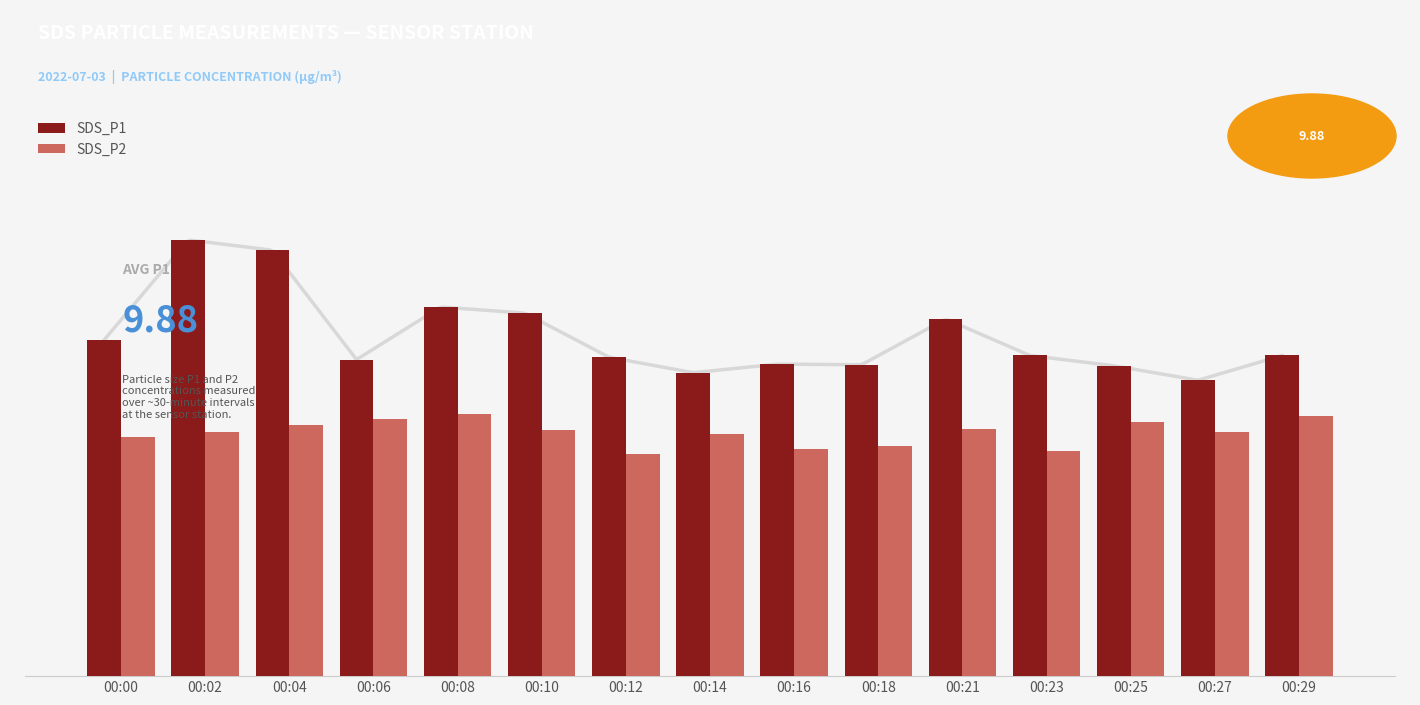

What is the value of the SDS_P1 bar at the 2nd from the left?

12.7